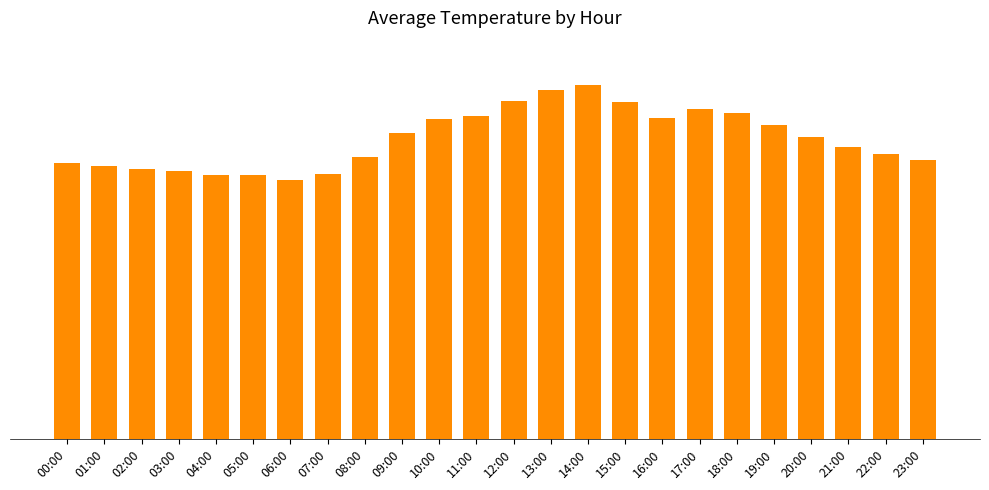

What is the difference between the maximum and minimum values?

10.0